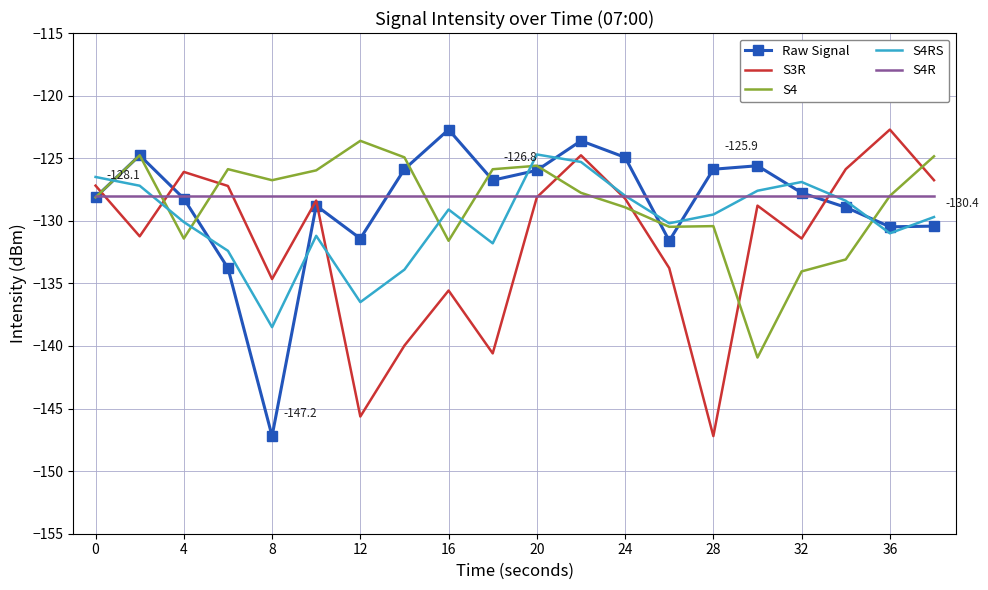

Which series ends up on top after the final intersection of Raw Signal and S3R?

S3R